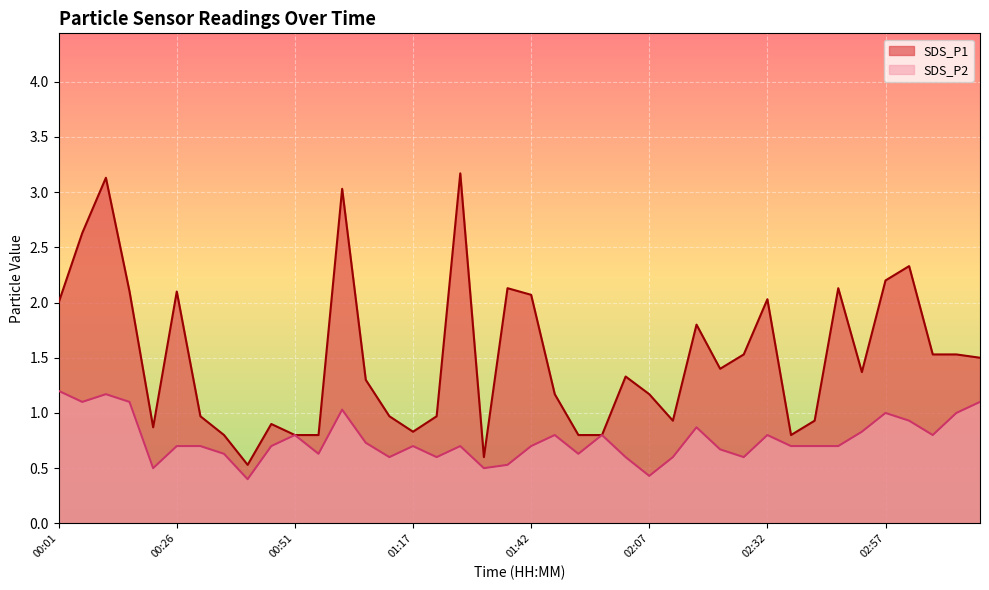

List the series in order of their overall mean, lowest first.

SDS_P2, SDS_P1